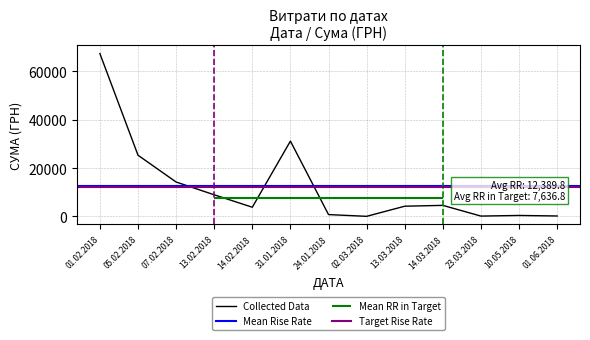

Where does the data first go above 4218?

01.02.2018